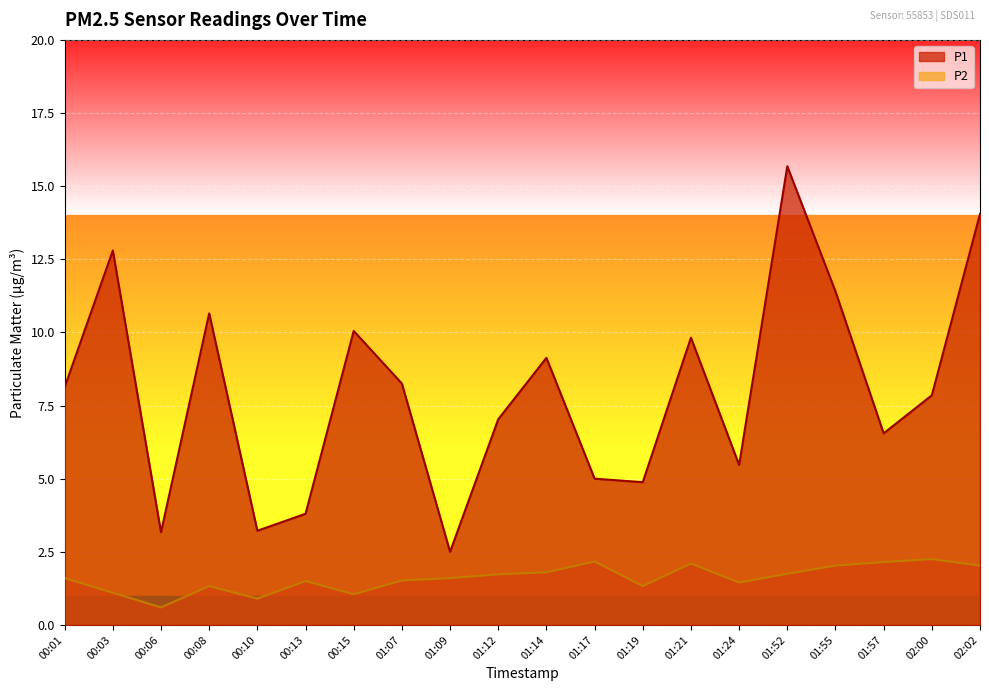

What is the maximum value for P2?

2.2